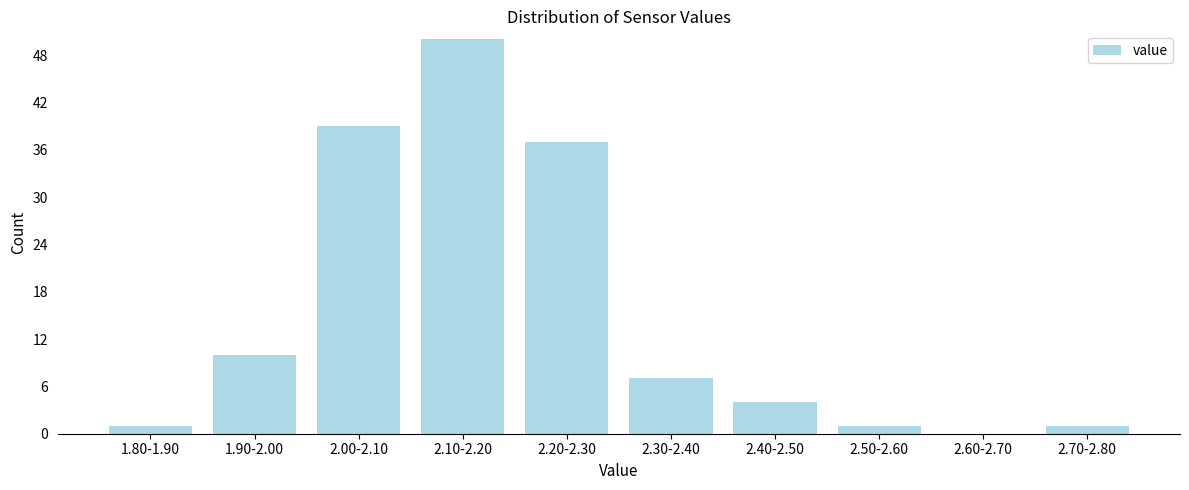

Reading left to right, transcribe all the data shown in this chart.

1.80-1.90=1	1.90-2.00=10	2.00-2.10=39	2.10-2.20=50	2.20-2.30=37	2.30-2.40=7	2.40-2.50=4	2.50-2.60=1	2.60-2.70=0	2.70-2.80=1